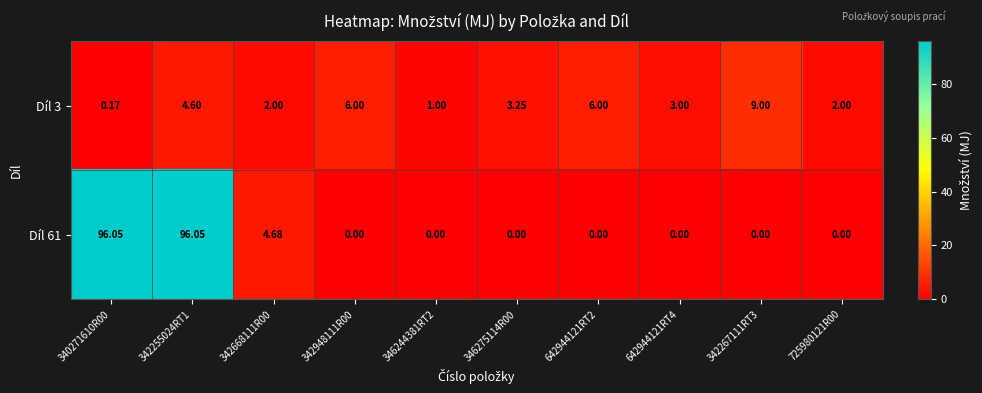

Is the value of Díl 61 at 340271610R00 greater than the value of Díl 3 at 342267111RT3?

Yes